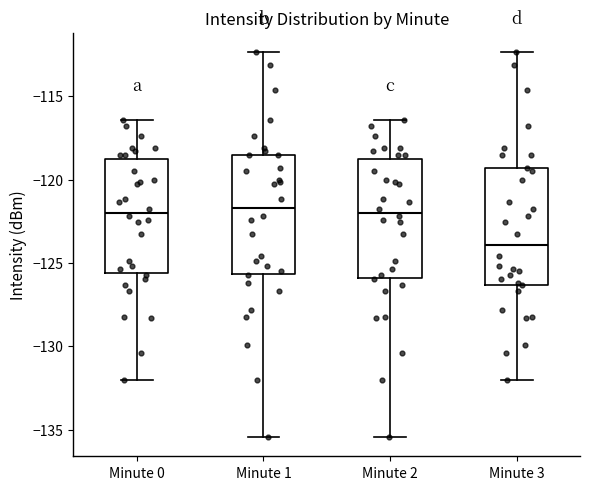

Reading left to right, read every box against the y-axis: the position of its median line, the range the box covers, and the ends of its whiskers. The values are not printed on the chart, so give them approximately, as read against the axis.

Minute 0: median -122.0, box -125.5 to -119.0, whiskers -132.0 to -116.5
Minute 1: median -121.5, box -125.5 to -118.5, whiskers -135.5 to -112.5
Minute 2: median -122.0, box -126.0 to -119.0, whiskers -135.5 to -116.5
Minute 3: median -124.0, box -126.5 to -119.5, whiskers -132.0 to -112.5